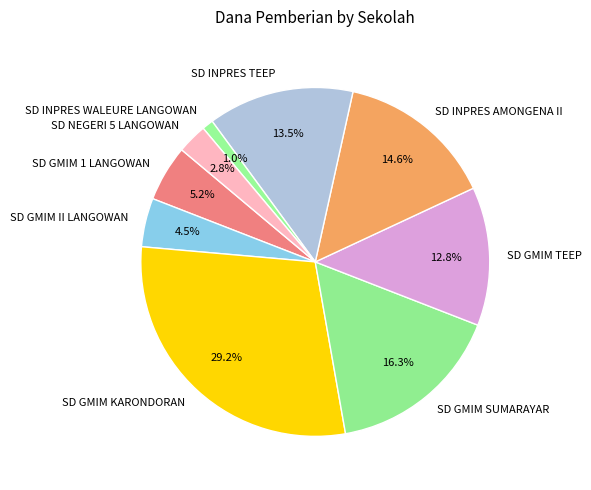

Does any single category account for the majority?

No